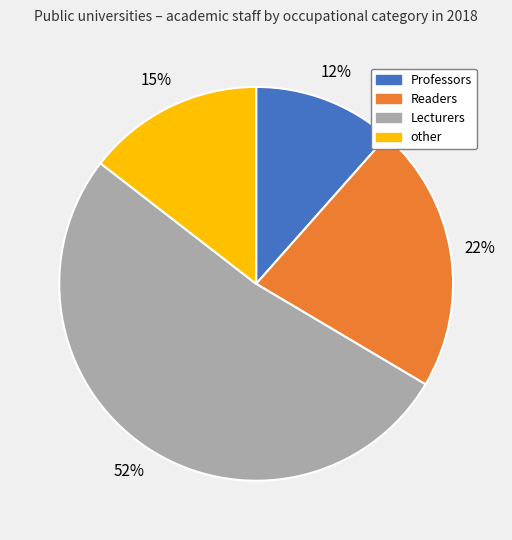

How many slices are in this pie chart?

4